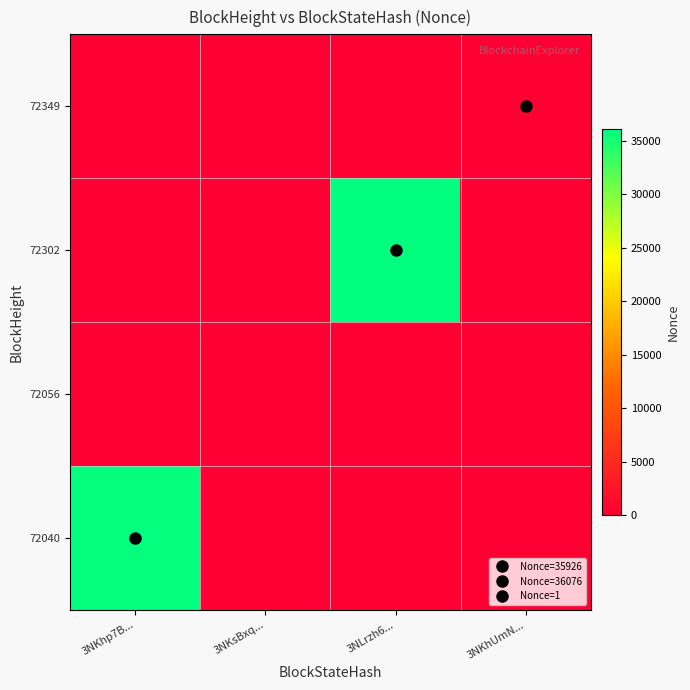

How many categories are shown in the chart?

4